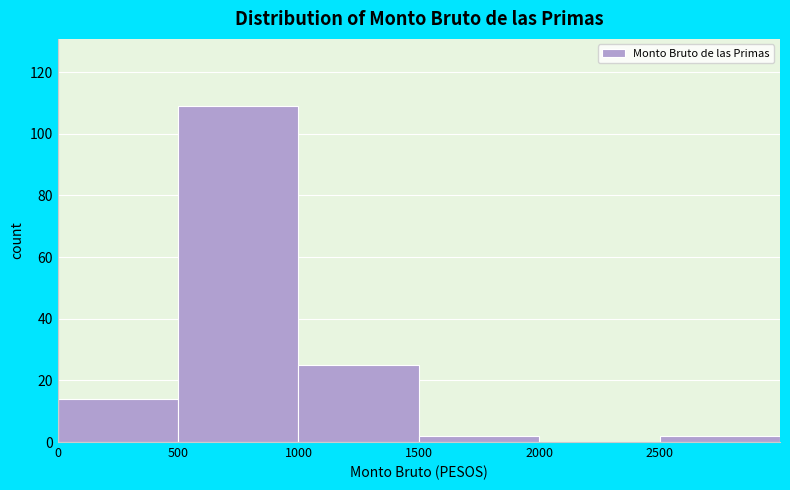

Reading left to right, list every bar in this chart as the range it spans on the x-axis followed by its height. The values are not printed on the chart, so give them approximately, as read against the axis.

0 to 500: 14
500 to 1000: 110
1000 to 1500: 26
1500 to 2000: 2
2000 to 2500: 0
2500 to 3000: 2